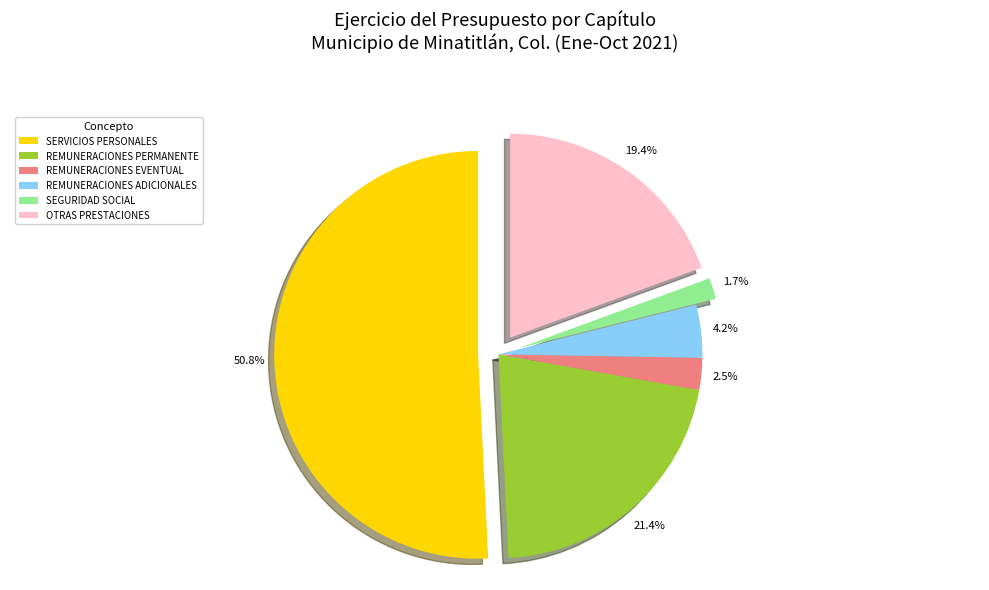

What is the smallest slice in the pie chart?

SEGURIDAD SOCIAL